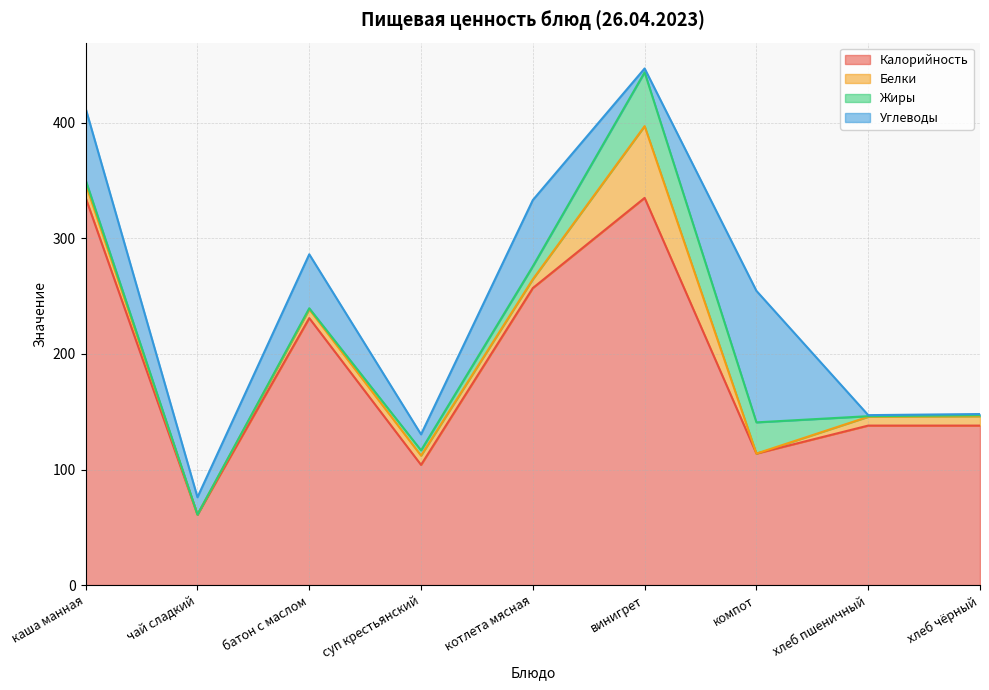

What is the sum of all Белки values?

112.9